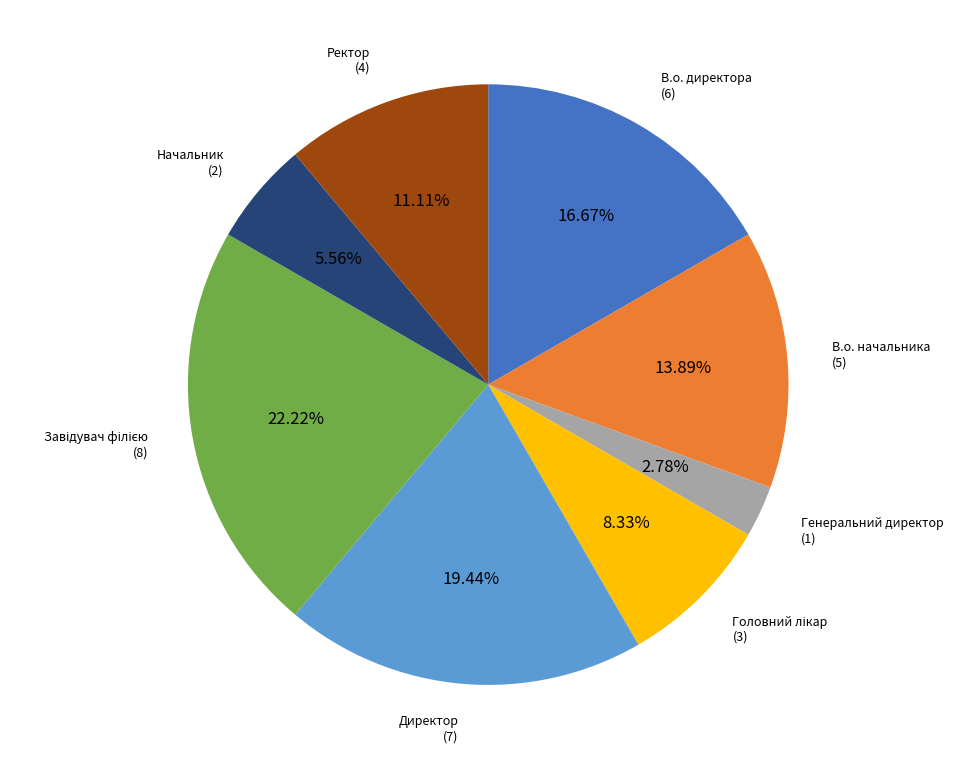

Is there a majority slice in this chart?

No